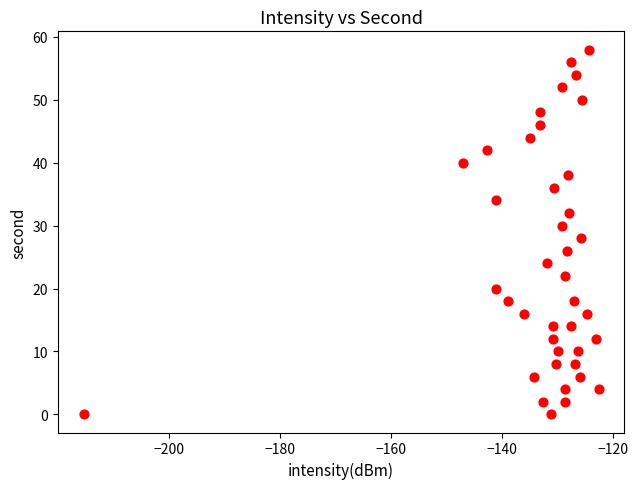

Count the number of points in this scatter plot.

40